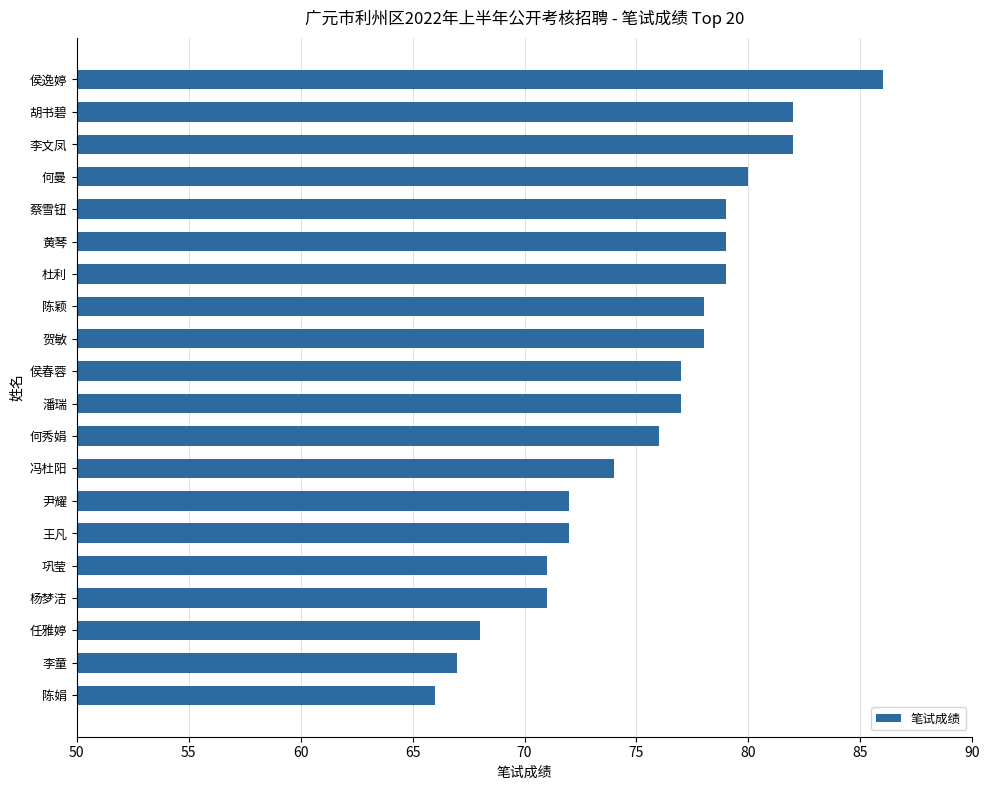

Which label corresponds to the largest value in the chart?

侯逸婷